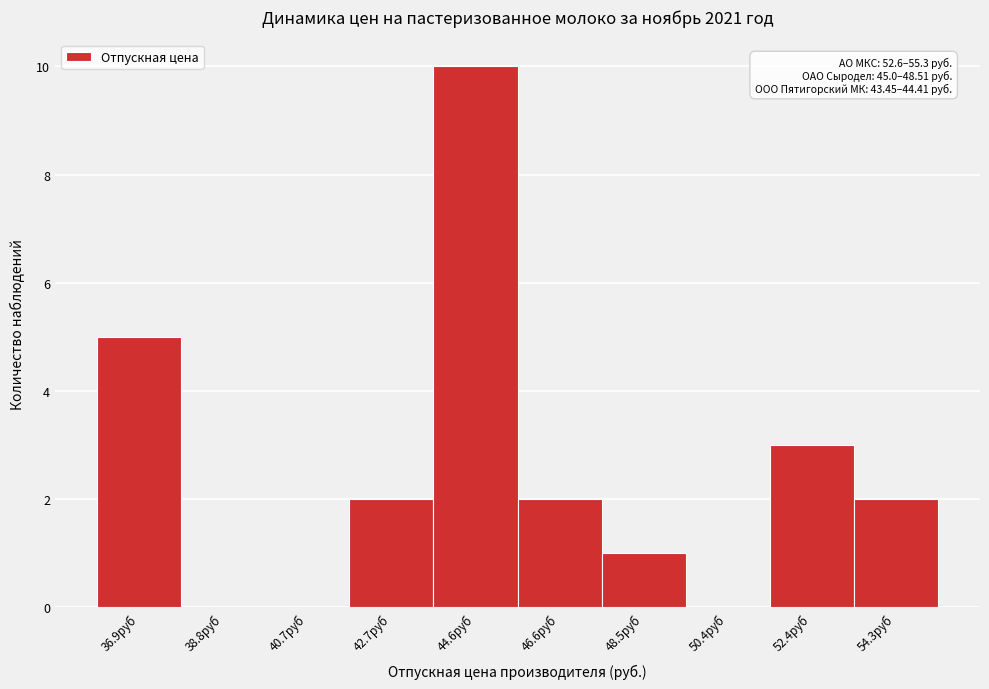

Which range on the x-axis has the tallest bar?

43.6 to 45.6